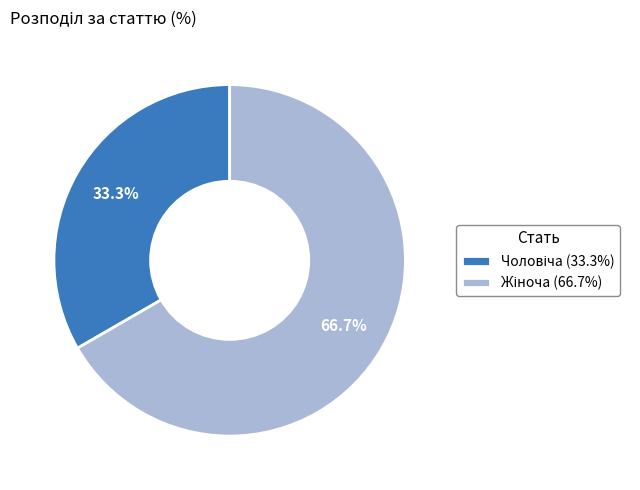

Does any single category account for the majority?

Yes